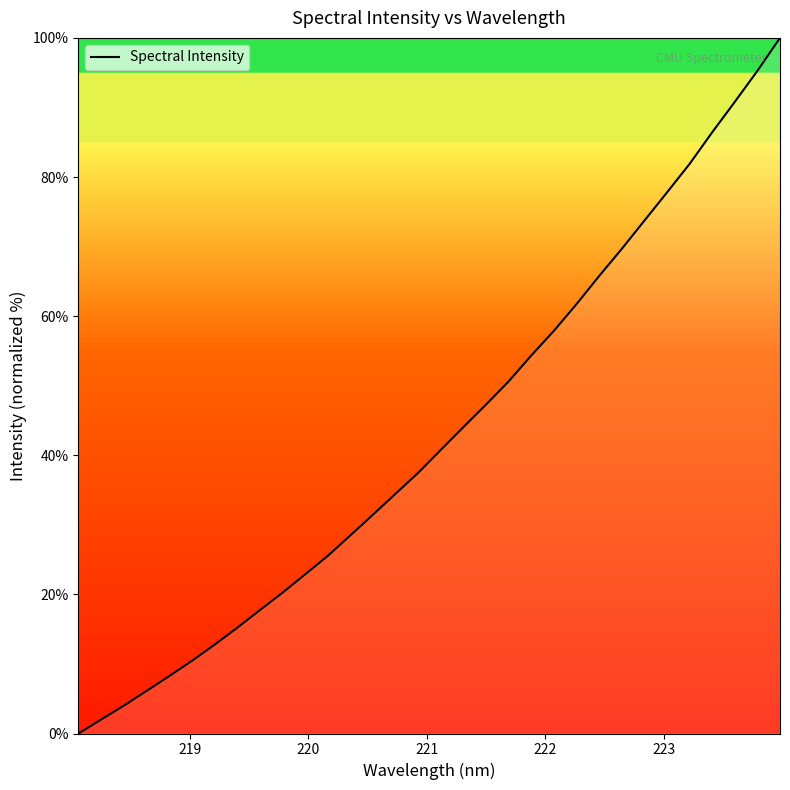

What is the maximum value shown in the chart?

100.0